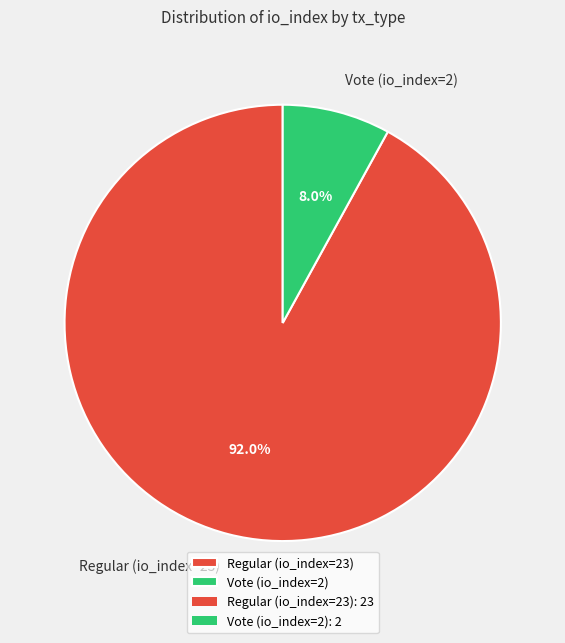

To the nearest percent, what is the combined percentage of Vote (io_index=2) and Regular (io_index=23)?

100%